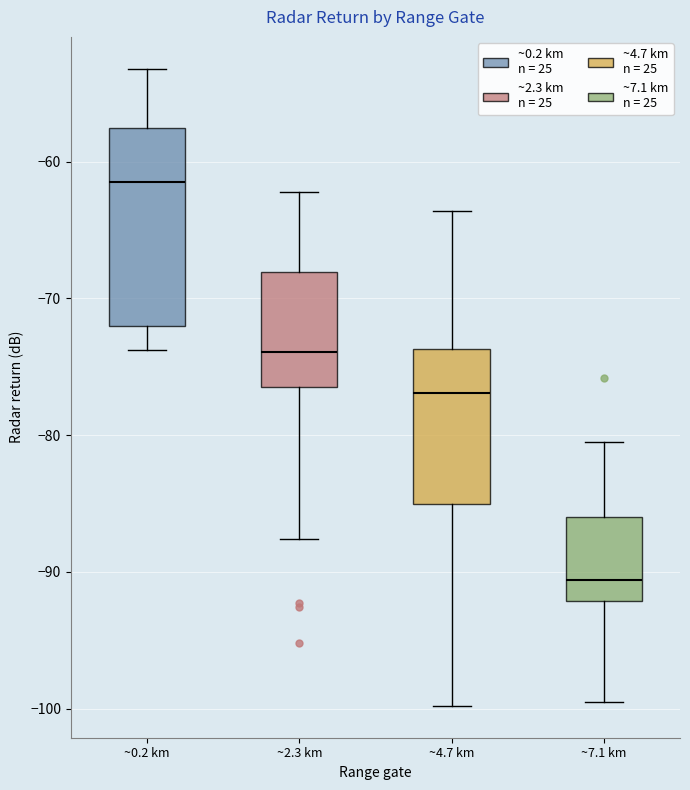

Reading left to right, transcribe this box plot: for each box, give where its median line is, the range the box spans, and where its two whiskers end, as read against the y-axis. The values are not printed on the chart, so give them approximately, as read against the axis.

~0.2 km: median -61, box -72 to -57, whiskers -74 to -53
~2.3 km: median -74, box -76 to -68, whiskers -88 to -62
~4.7 km: median -77, box -85 to -74, whiskers -100 to -64
~7.1 km: median -91, box -92 to -86, whiskers -99 to -80